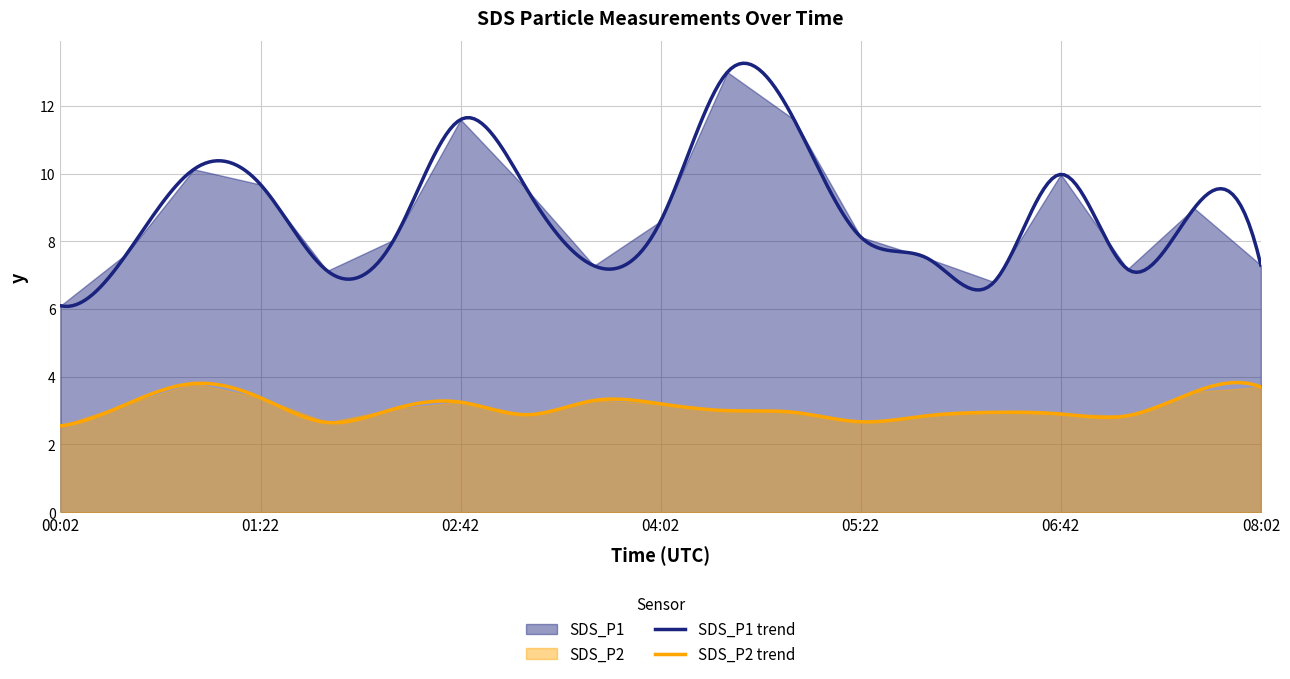

Is it true that SDS_P1 equals 4.3 at 05:49?

False